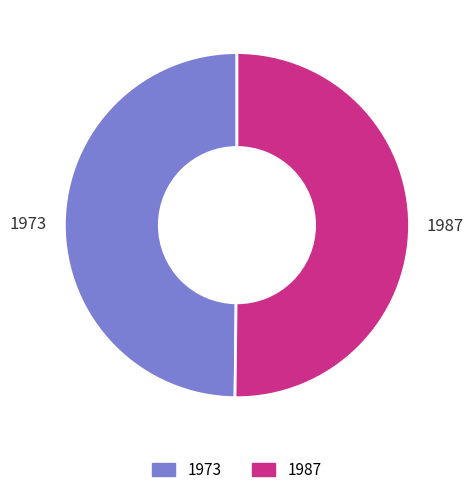

Combined, do 1973 and 1987 account for over 50%?

Yes